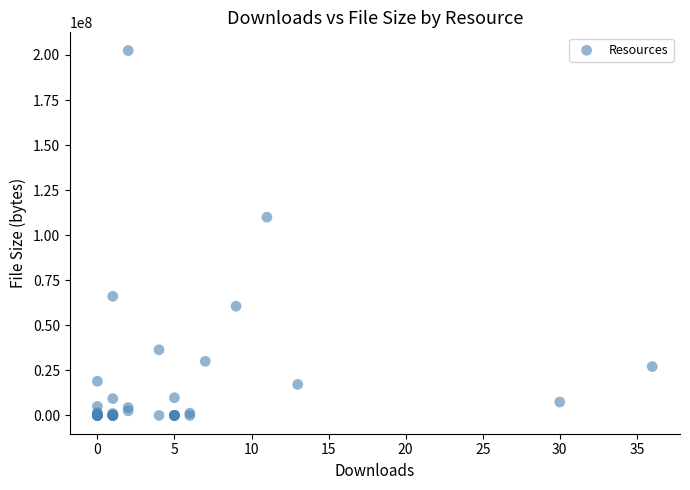

What Y value in the scatter plot is closest to 101220226?

110011770